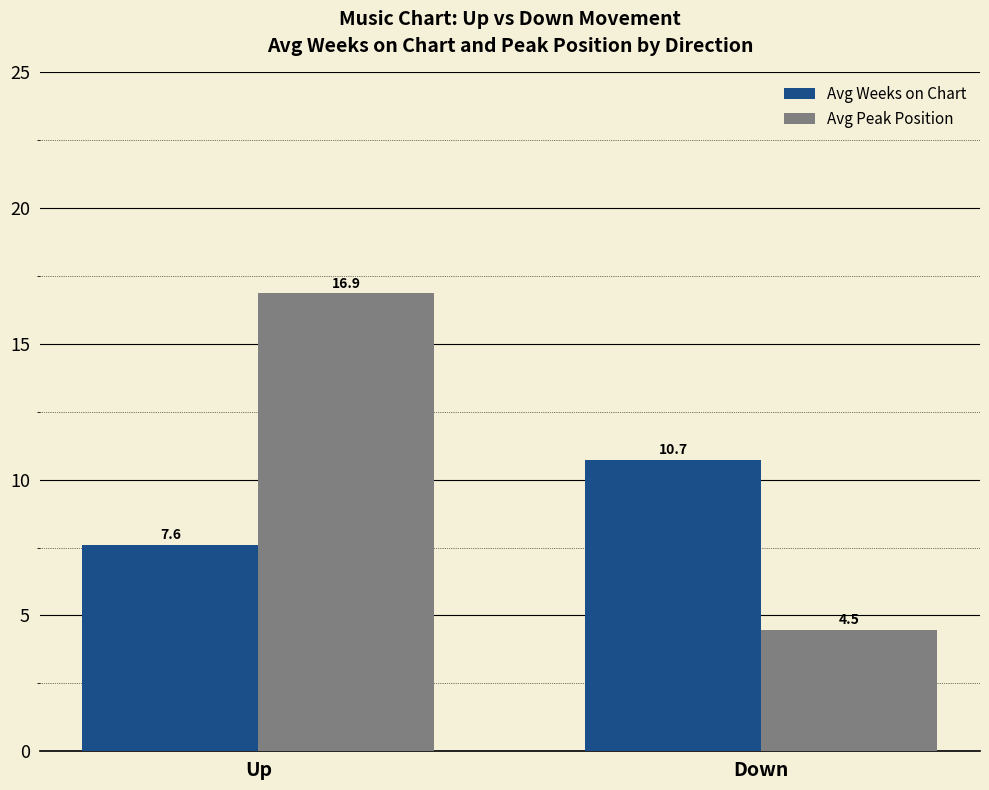

Which category has the lowest value in the Avg Peak Position series?

Down